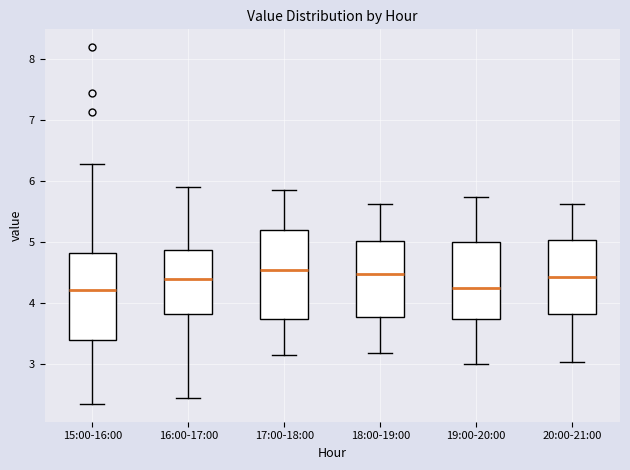

Reading left to right, read every box against the y-axis: the position of its median line, the range the box covers, and the ends of its whiskers. The values are not printed on the chart, so give them approximately, as read against the axis.

15:00-16:00: median 4.2, box 3.4 to 4.8, whiskers 2.4 to 6.3
16:00-17:00: median 4.4, box 3.8 to 4.9, whiskers 2.5 to 5.9
17:00-18:00: median 4.6, box 3.8 to 5.2, whiskers 3.2 to 5.9
18:00-19:00: median 4.5, box 3.8 to 5.0, whiskers 3.2 to 5.6
19:00-20:00: median 4.3, box 3.8 to 5.0, whiskers 3.0 to 5.8
20:00-21:00: median 4.4, box 3.8 to 5.0, whiskers 3.0 to 5.6